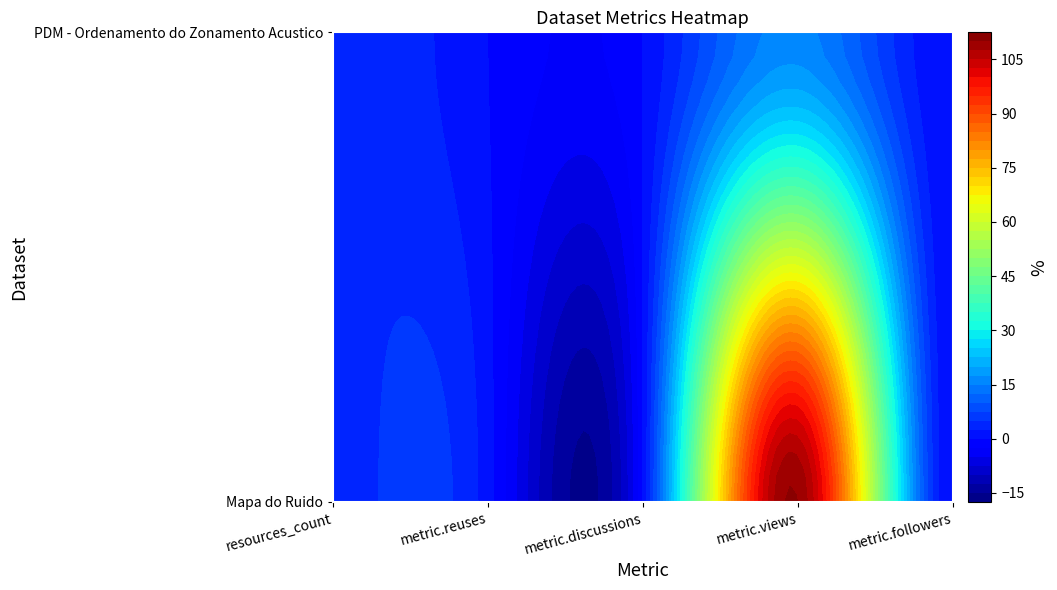

Rank the series by their maximum value, from lowest to highest.

PDM - Ordenamento do Zonamento Acustico, Mapa do Ruido